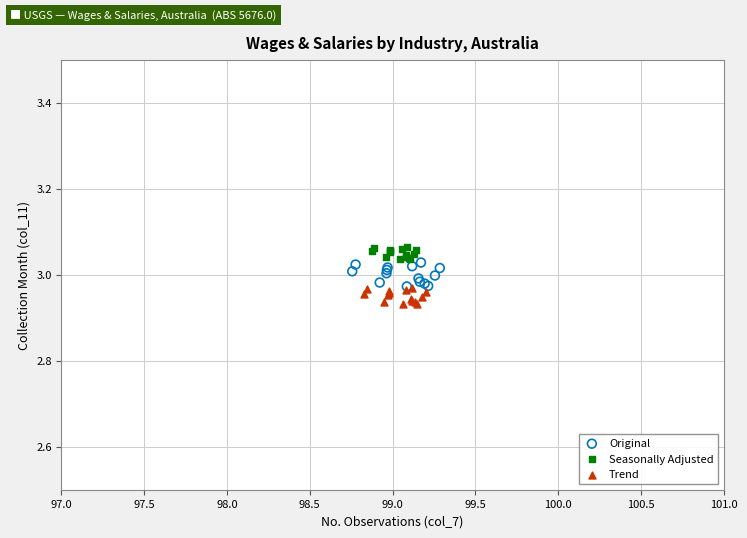

Which series reaches the maximum Y coordinate?

Seasonally Adjusted